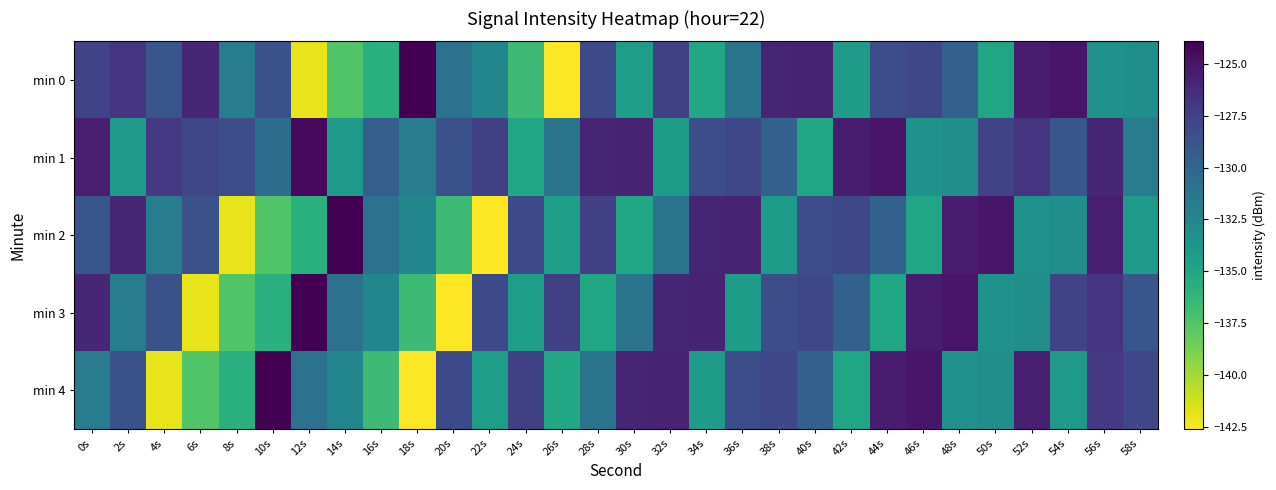

Which has a higher value, 44s or 42s?

44s